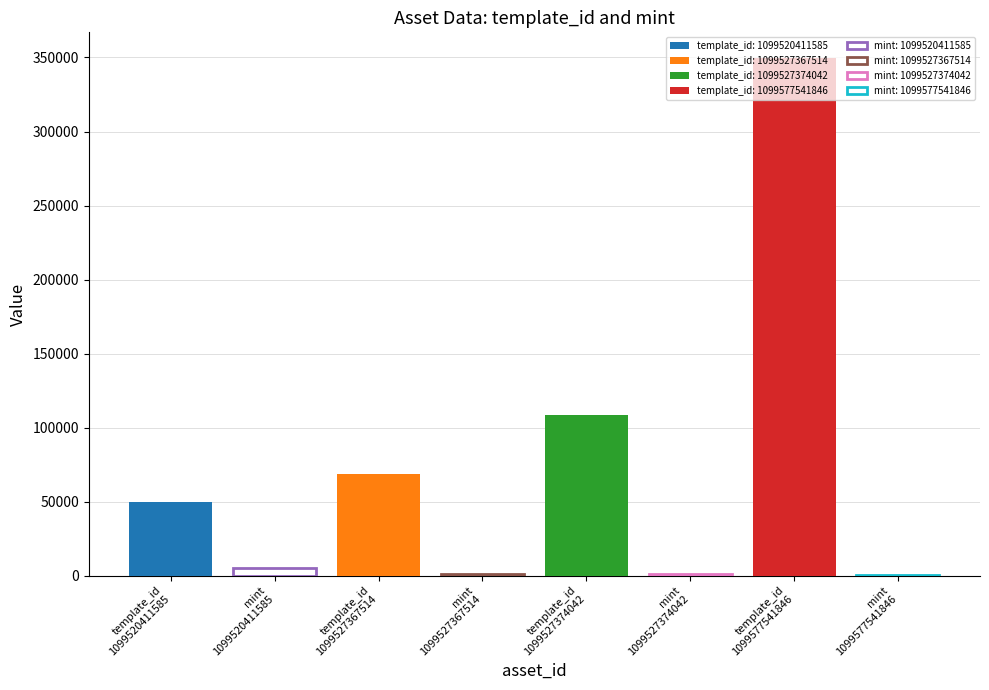

What is the spread (max minus min) of values at 1099527367514?

67741